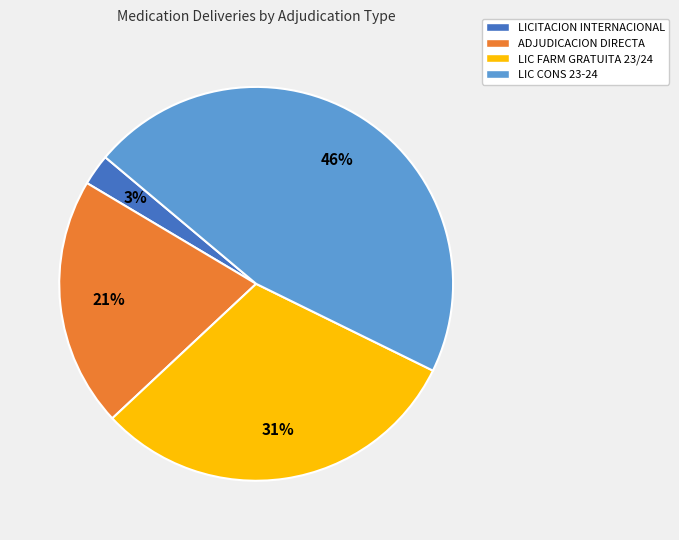

To the nearest percent, what is the average slice percentage?

25%